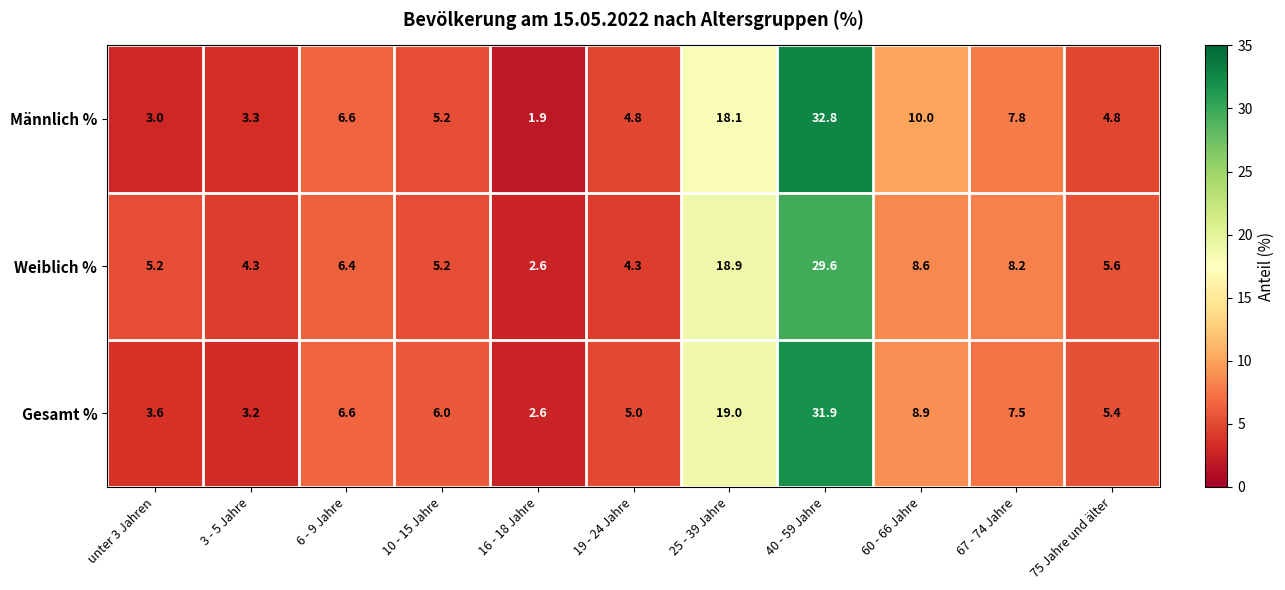

Where is Gesamt % nearest to the value 17?

25 - 39 Jahre